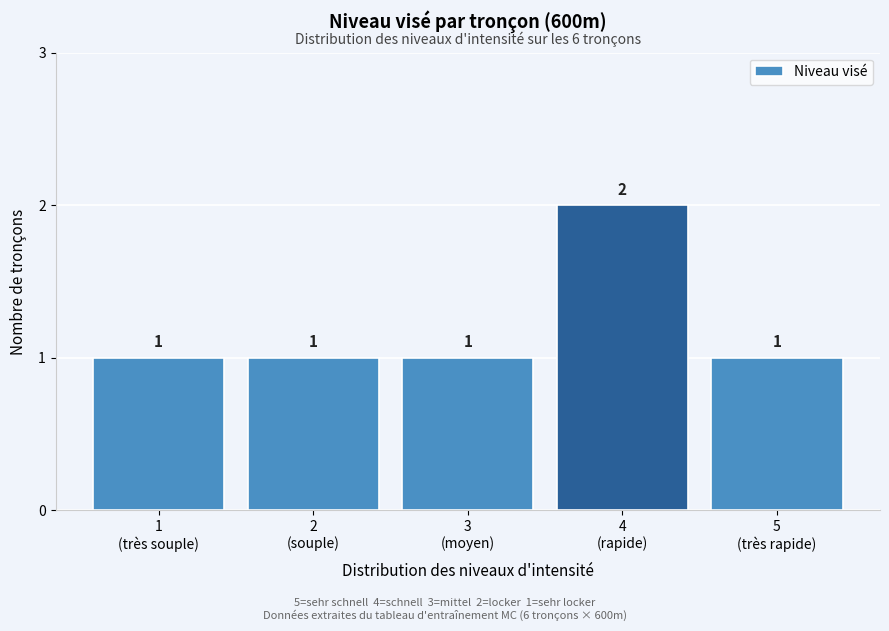

Reading right to left, transcribe all the data shown in this chart.

1	2	1	1	1